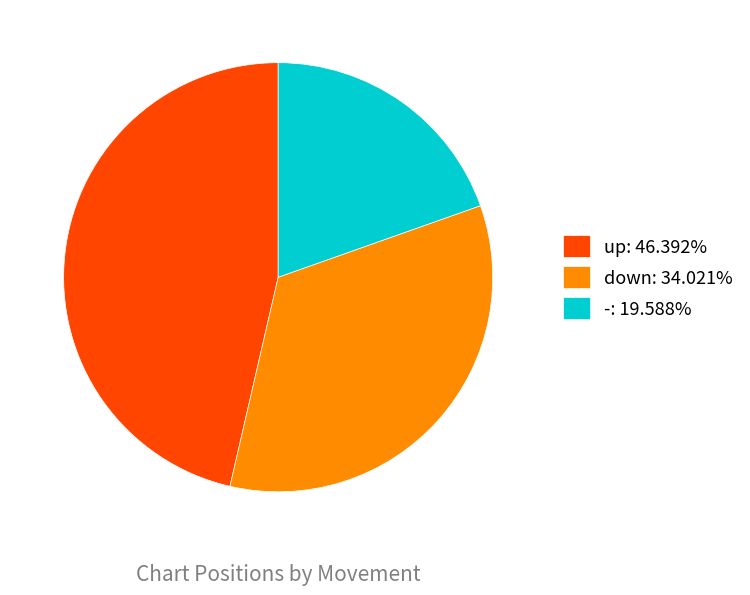

Rank the categories by value from lowest to highest.

-, down, up